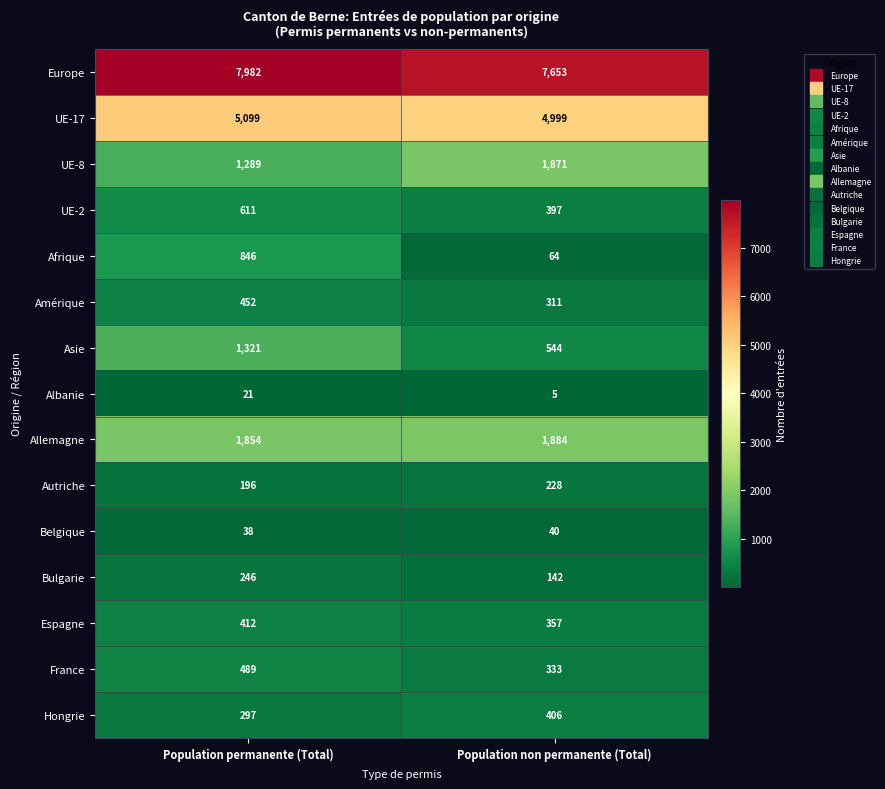

What is the average value of the France series?

411